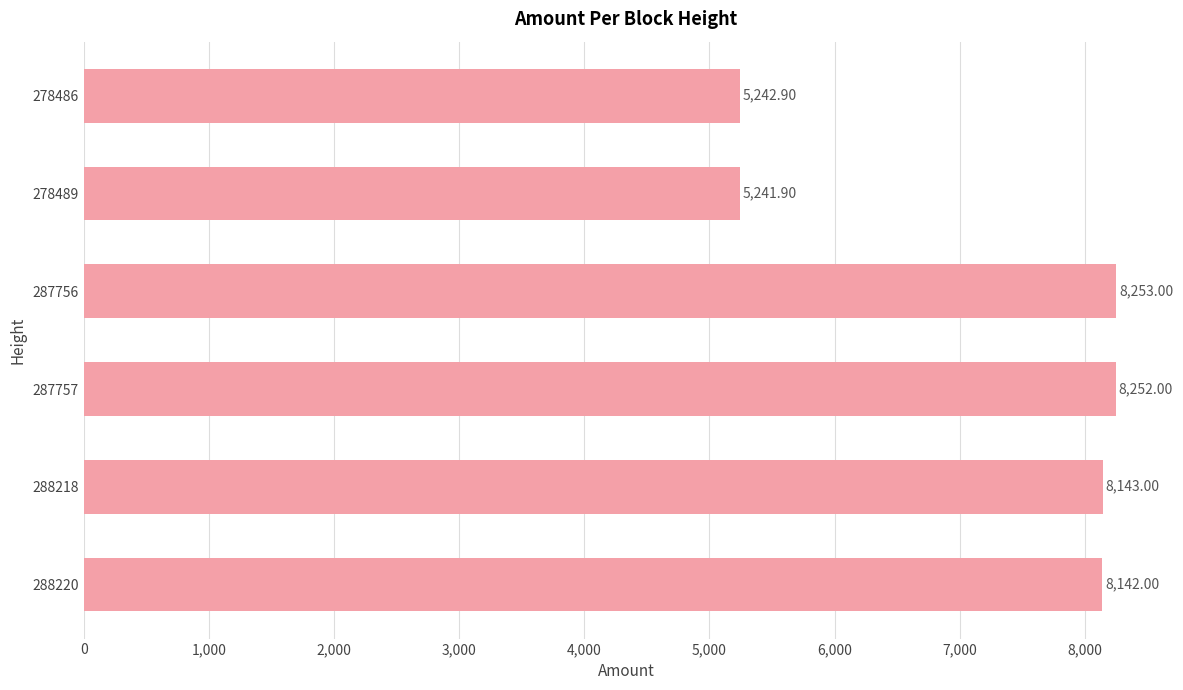

Count the number of data series in this chart.

1